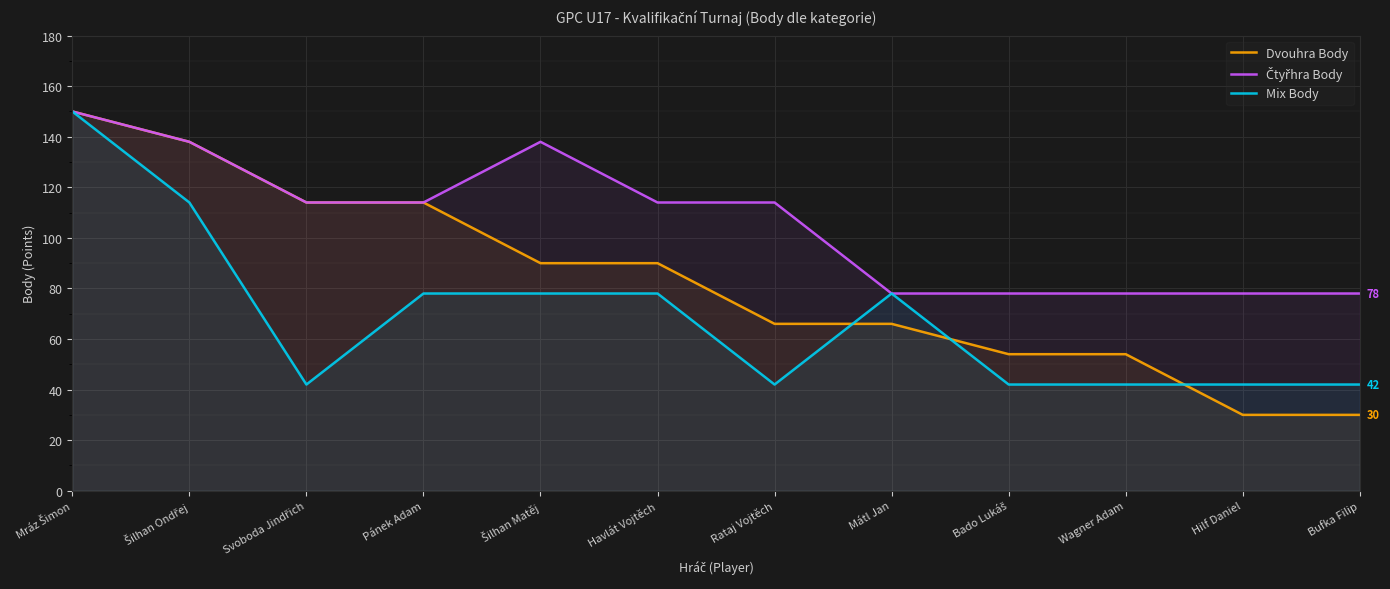

The value of Mix Body at Rataj Vojtěch is 9. True or false?

False